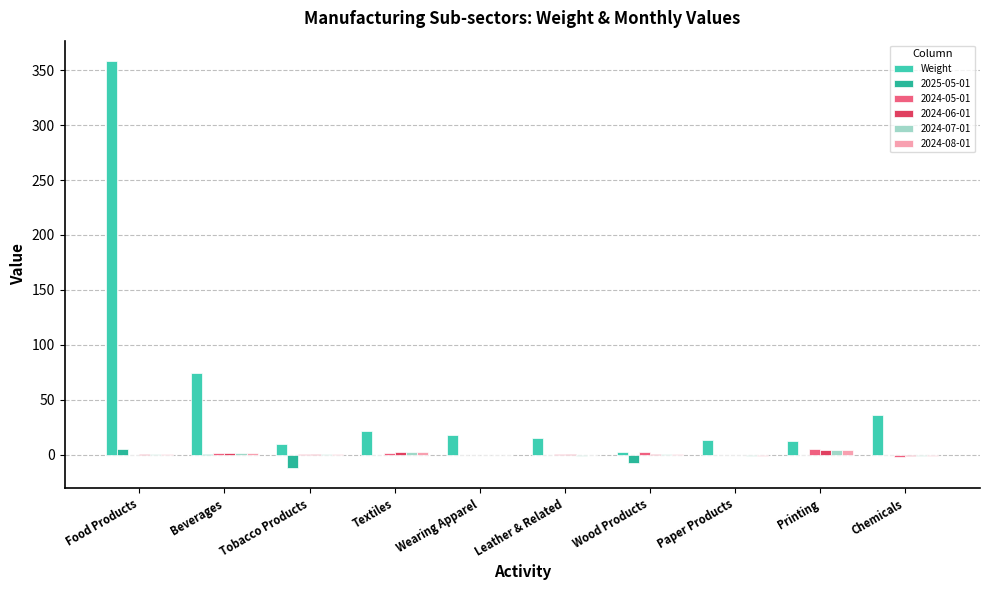

Does the chart contain stacked bars?

No